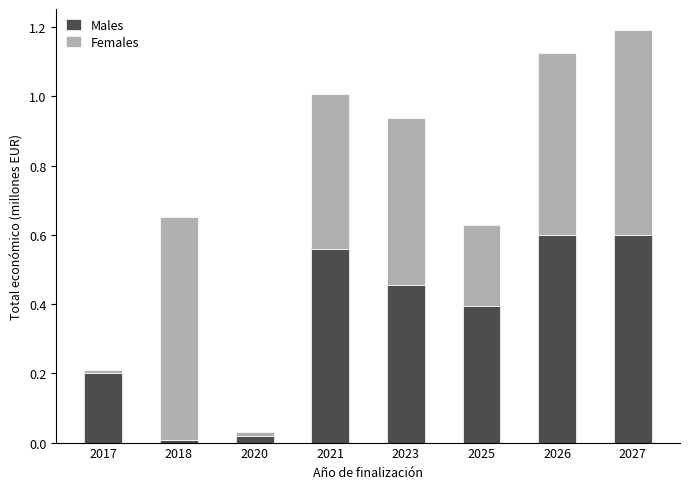

Is it true that Males equals 0.6 at 2021?

True